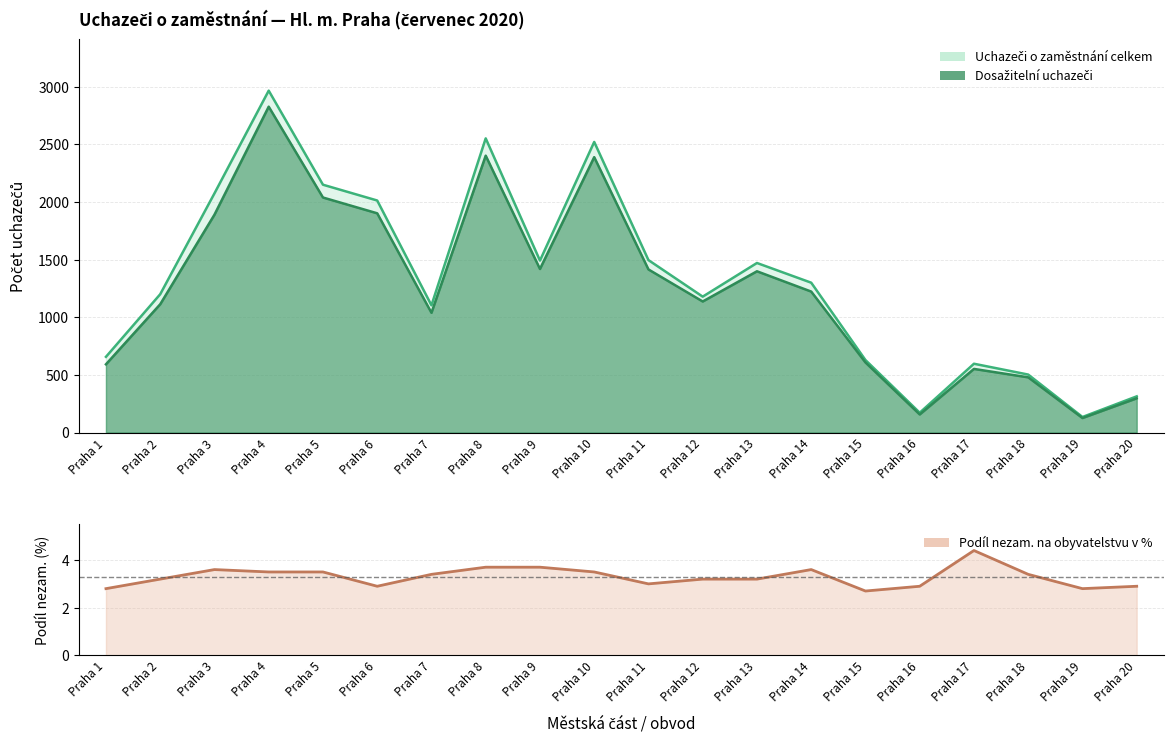

What is the value of the Dosažitelní uchazeči o zaměstnání point at the 5th from the left?

2039.0